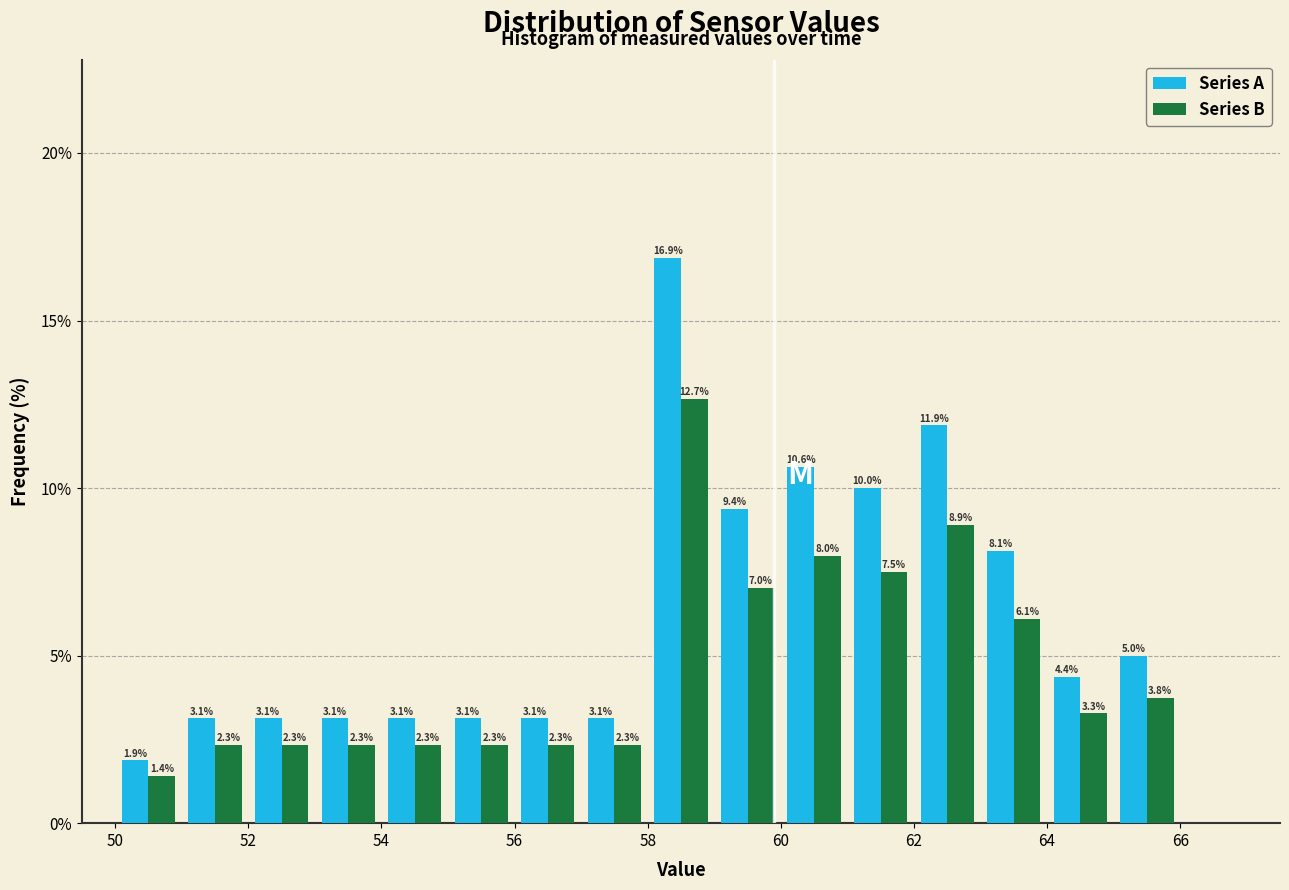

What is the height of the Series A bar covering 60 to 61 on the x-axis?

10.6